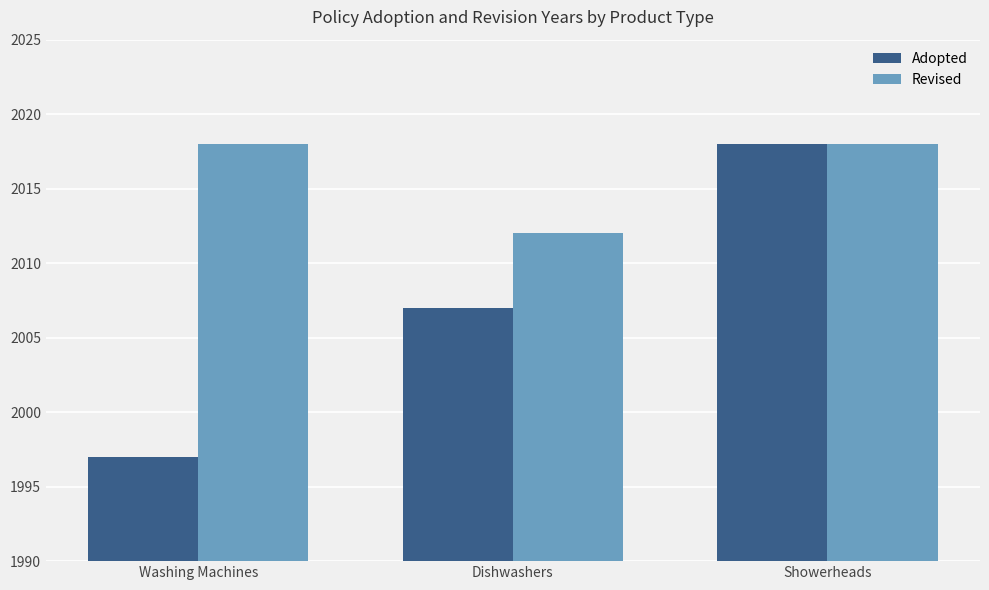

At which category does the chart reach its minimum across all series?

Washing Machines